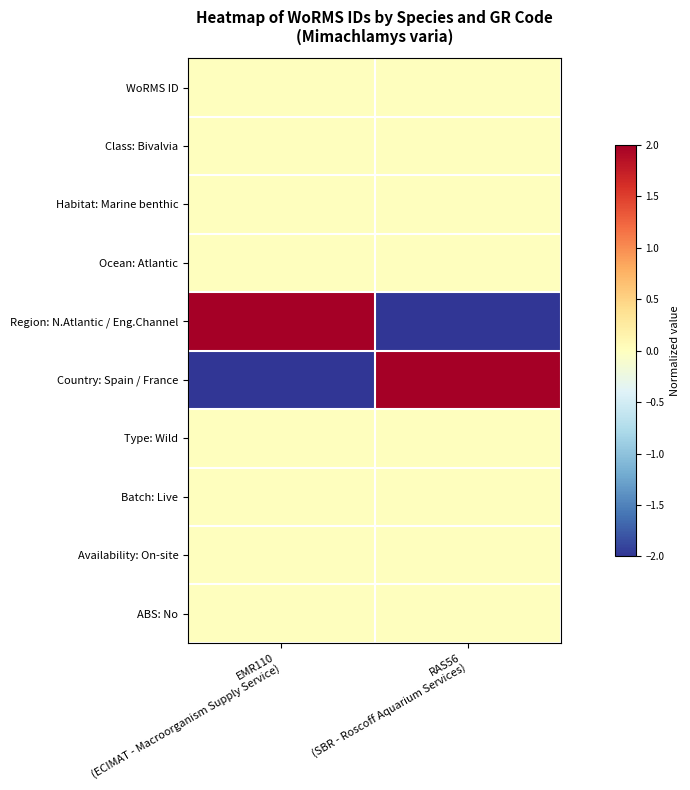

Which series has the largest total across all categories?

WoRMS ID